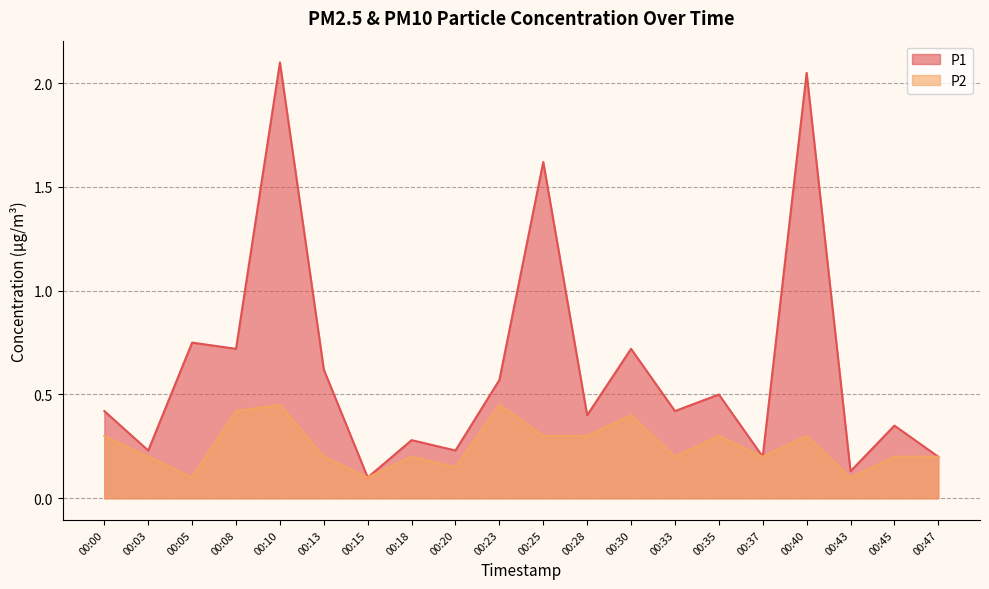

Count the number of categories in the chart.

20